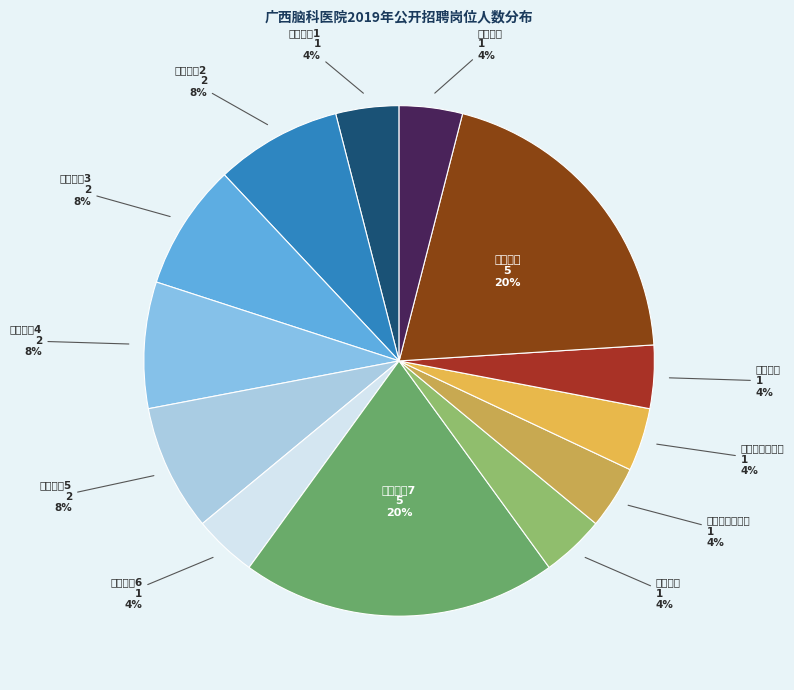

Count the number of slices in the pie.

13